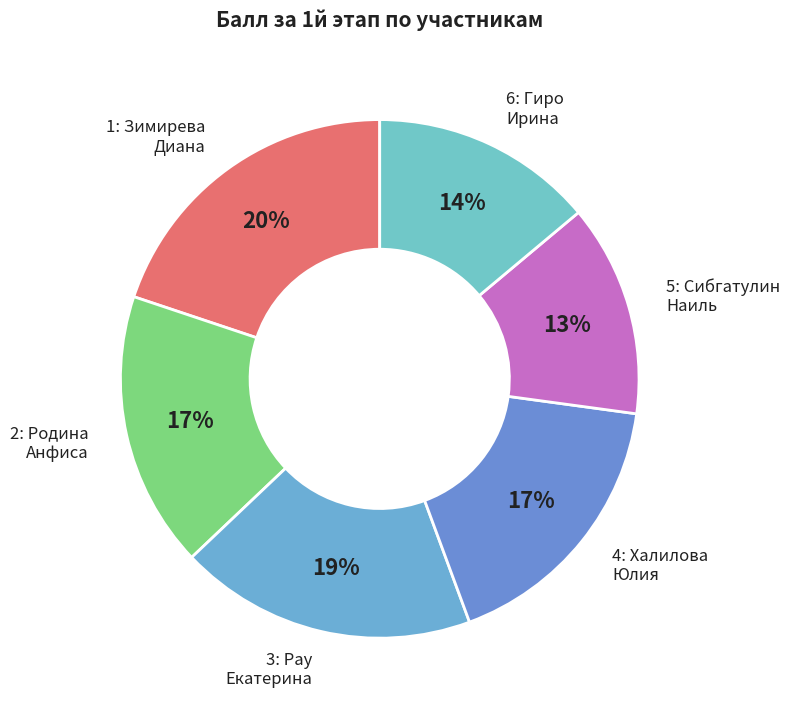

Is there a majority slice in this chart?

No